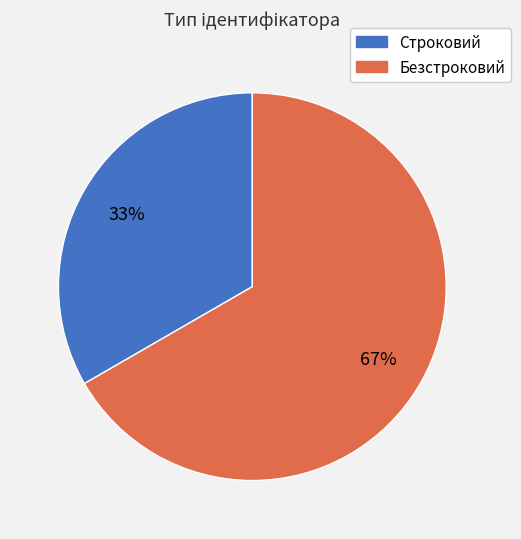

How many segments does this pie chart have?

2